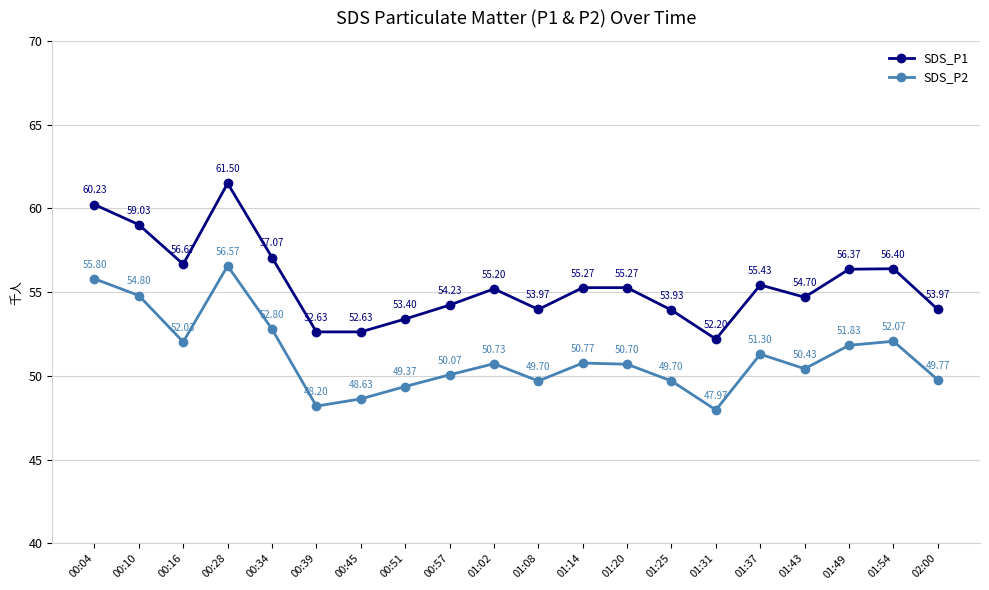

Reading left to right, transcribe all the data shown in this chart.

SDS_P1: 60.2	59.0	56.7	61.5	57.1	52.6	52.6	53.4	54.2	55.2	54.0	55.3	55.3	53.9	52.2	55.4	54.7	56.4	56.4	54.0
SDS_P2: 55.8	54.8	52.0	56.6	52.8	48.2	48.6	49.4	50.1	50.7	49.7	50.8	50.7	49.7	48.0	51.3	50.4	51.8	52.1	49.8